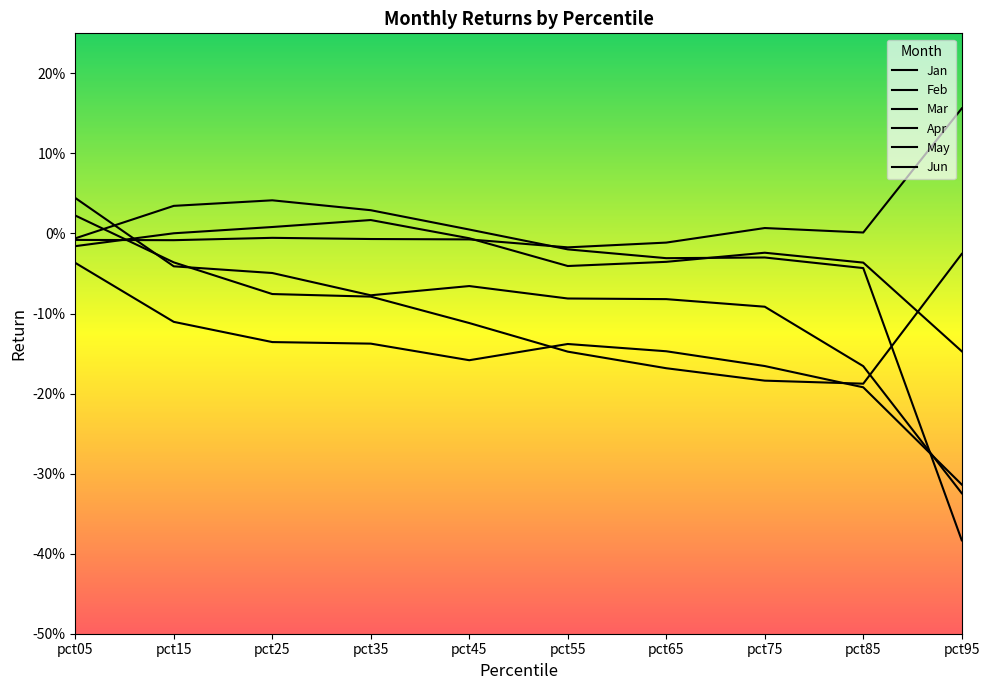

Between pct45 and pct65, which series saw the biggest shift?

Mar